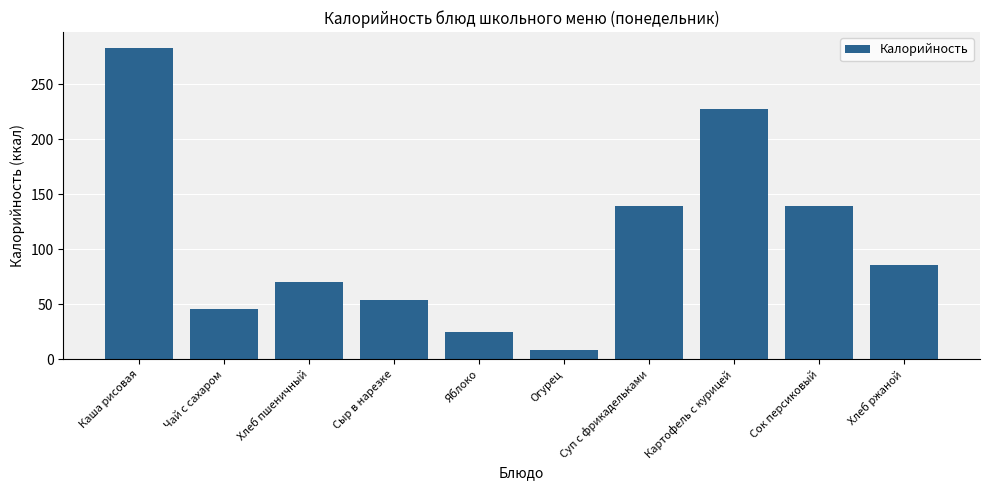

The chart shows a value of 139.0 at Суп с фрикадельками. True or false?

True